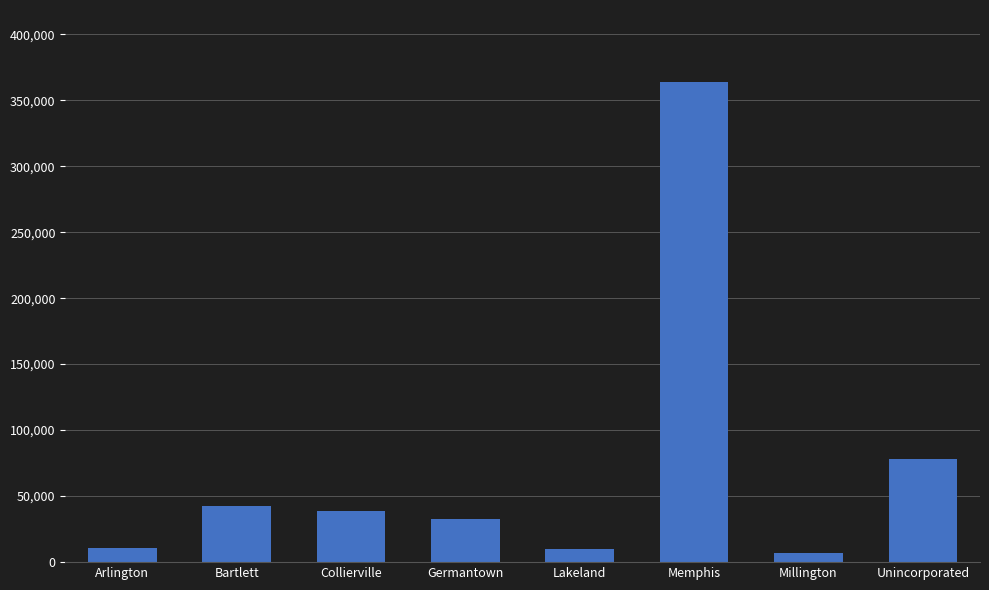

Approximately how many times larger is the value at Millington compared to Lakeland?

0.7